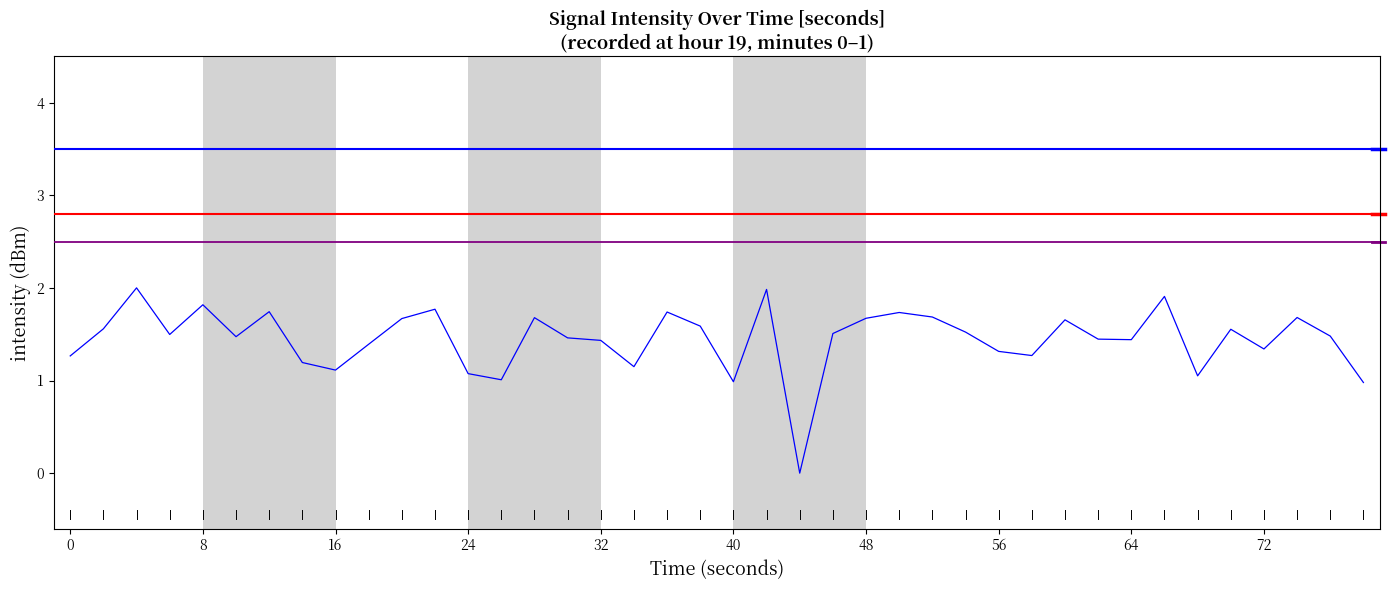

What is the difference between the maximum and minimum values?

2.0